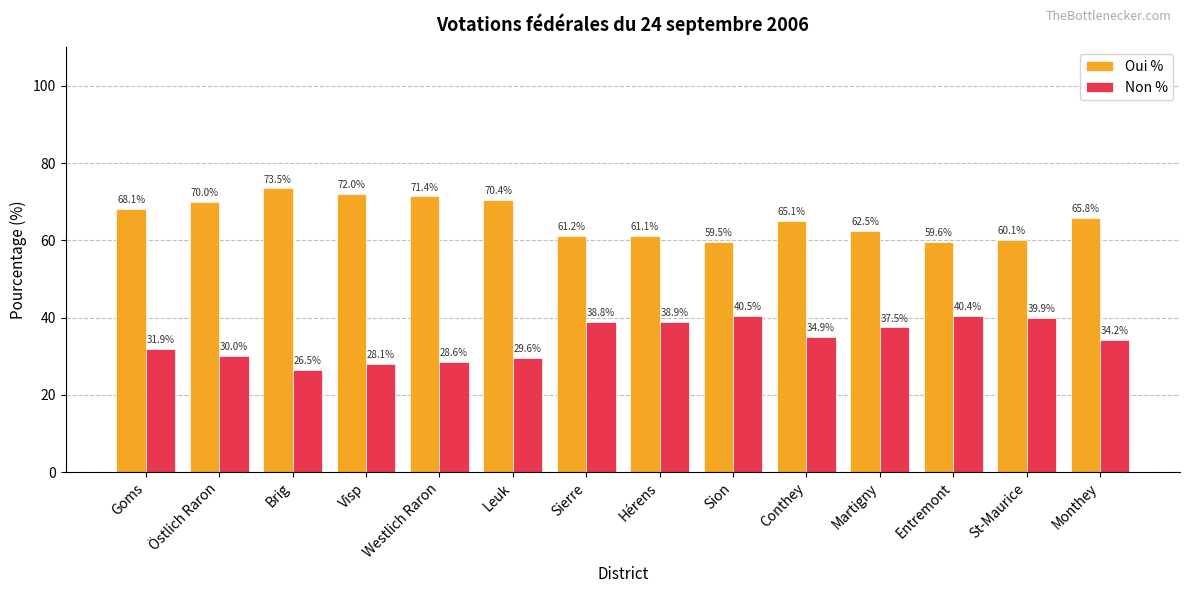

Is it true that Non % equals 10.6 at Entremont?

False